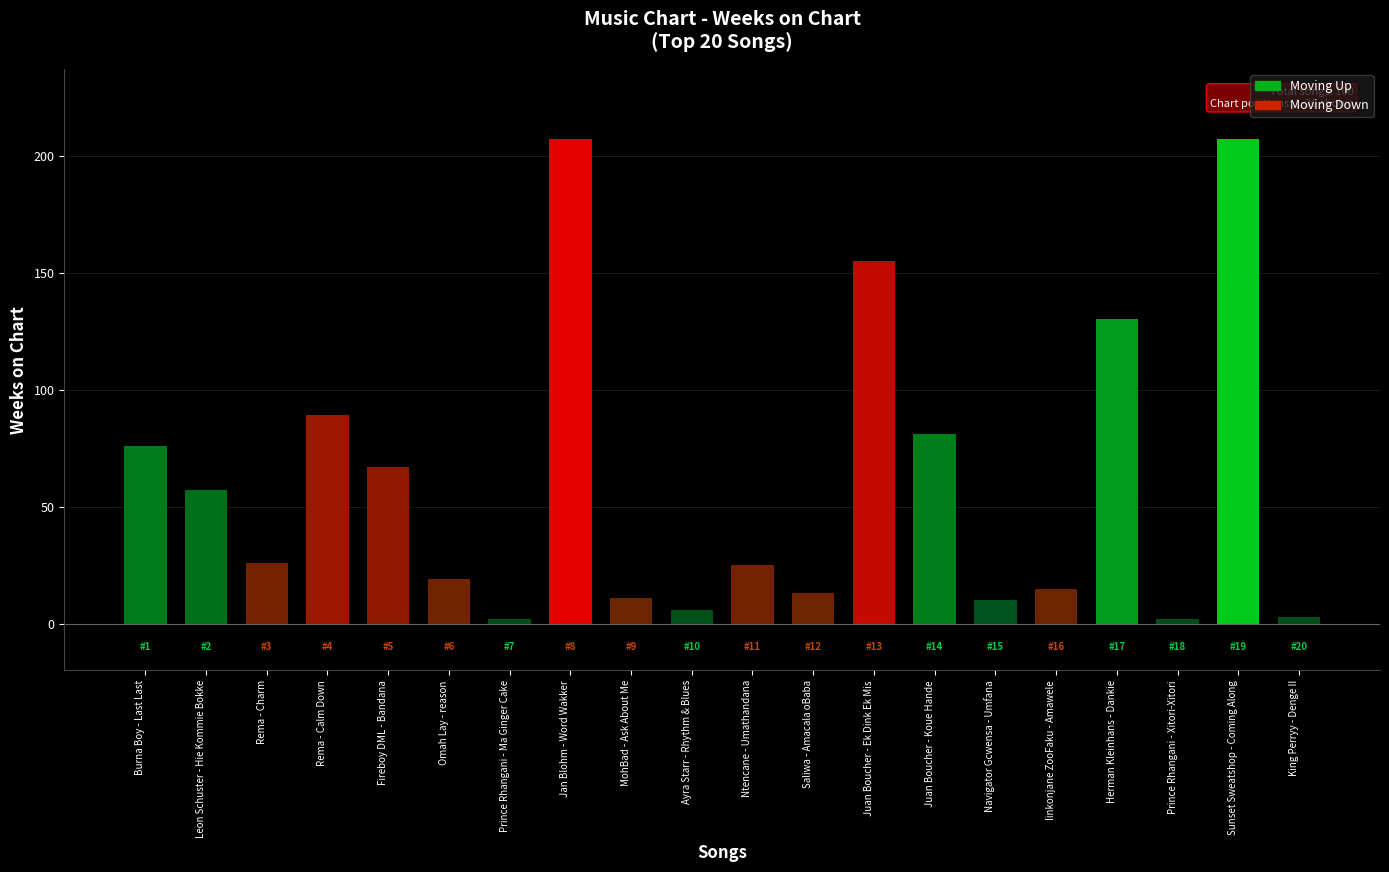

What is the label of the 20th bar from the left?

King Perryy - Denge II